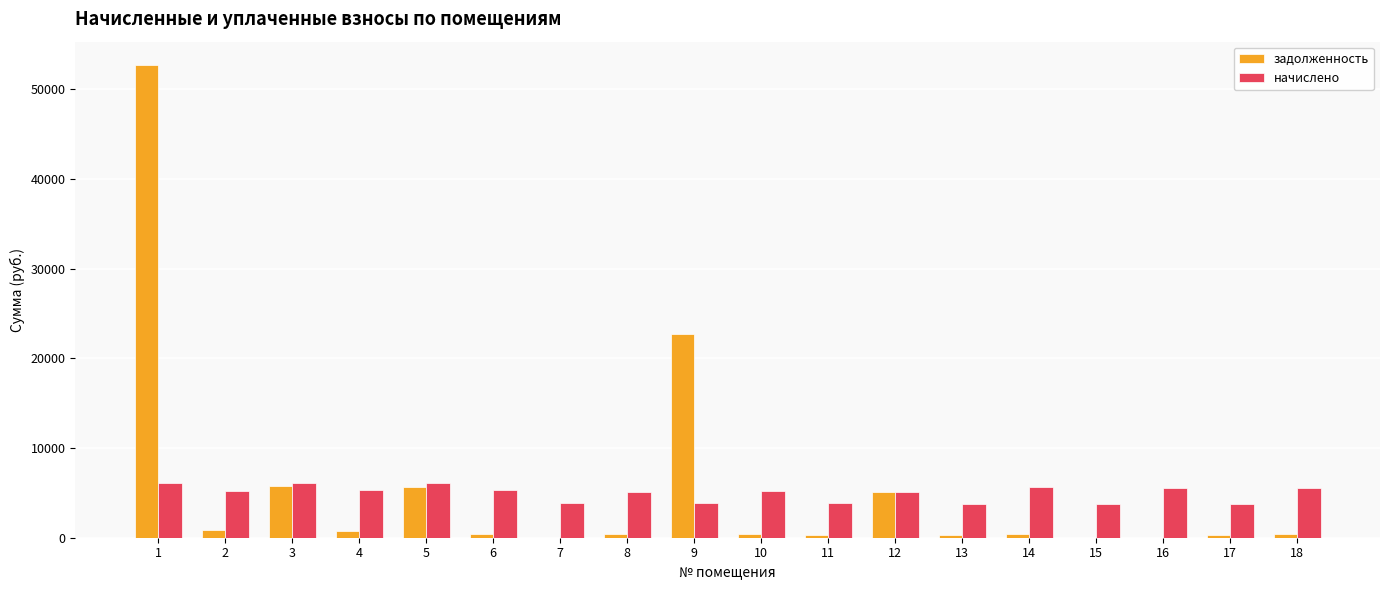

How many groups of bars are there?

18